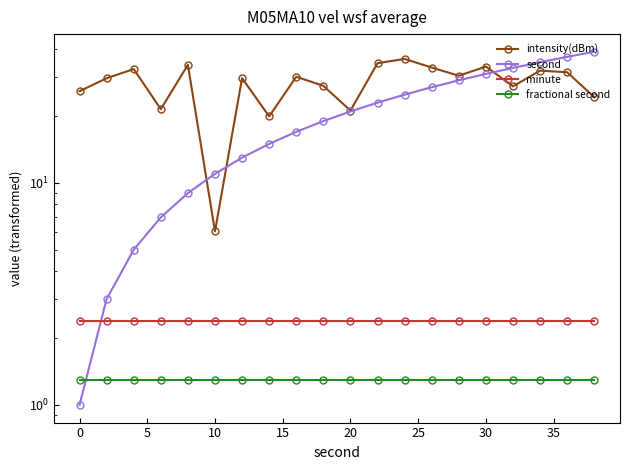

True or false: minute and fractional second intersect in this chart.

False